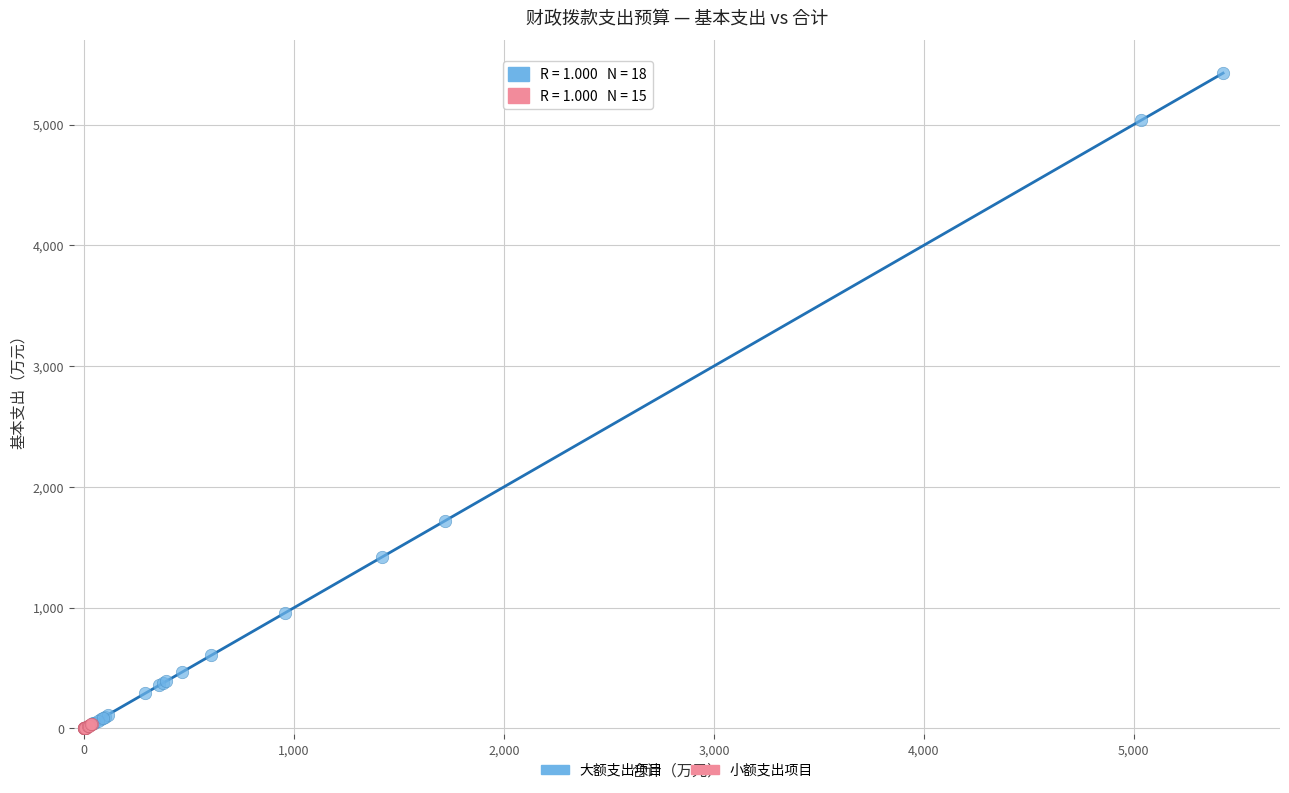

Which series has the widest spread of Y values?

大额支出项目